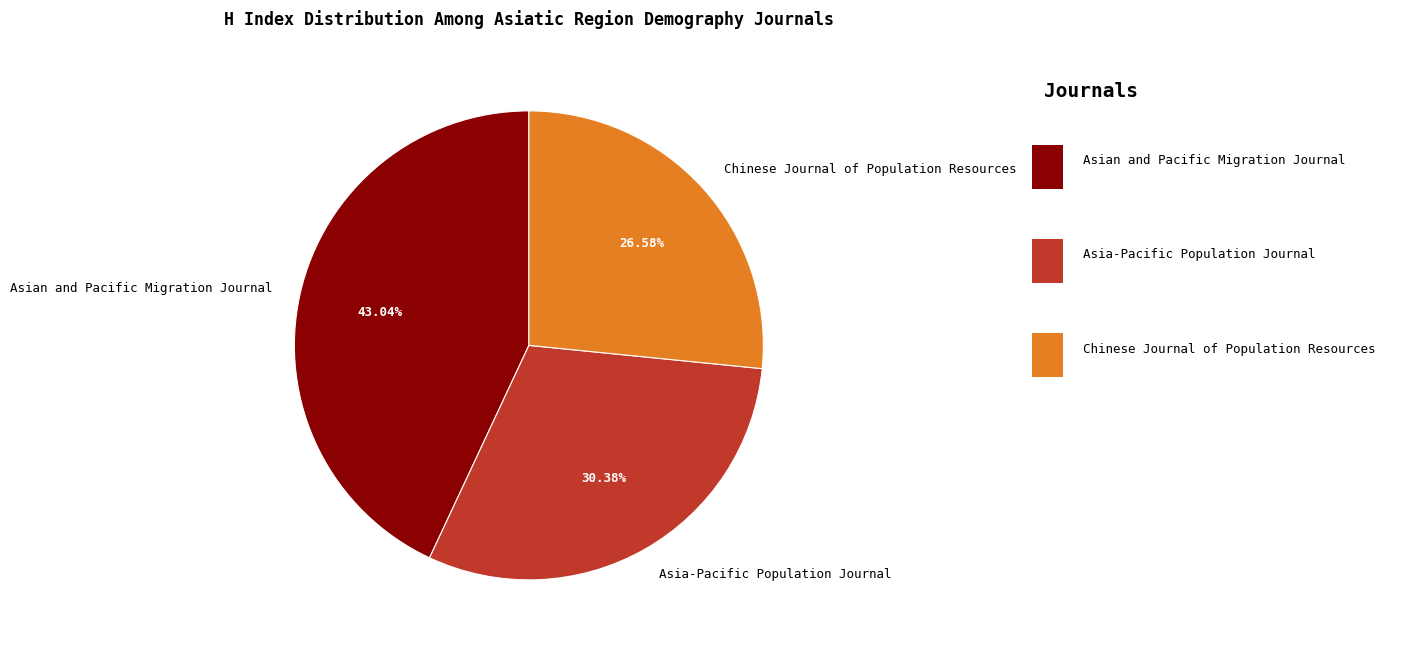

To the nearest percent, what is the difference between the largest and smallest slice percentages?

16%